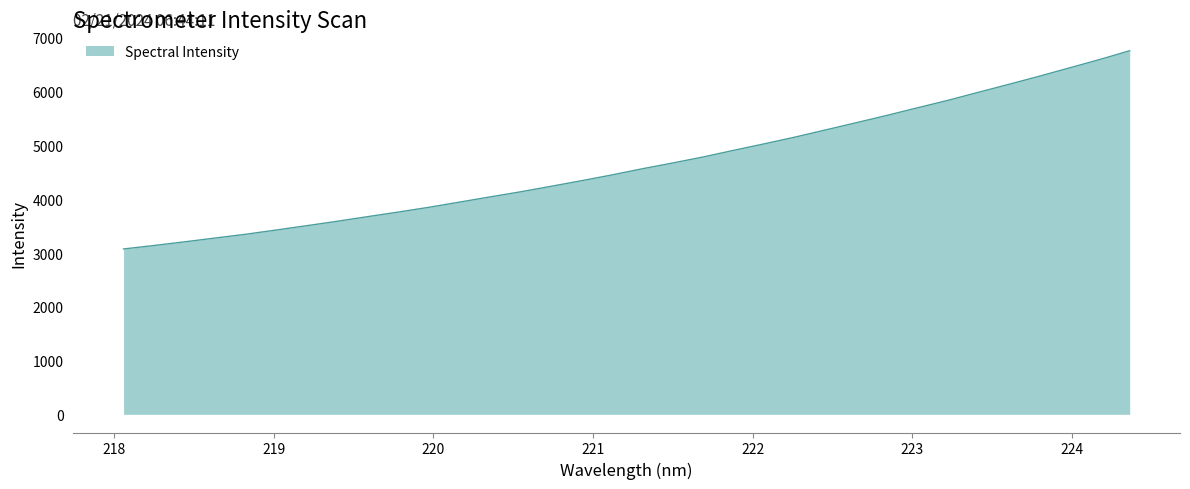

How many lines are shown in the chart?

1